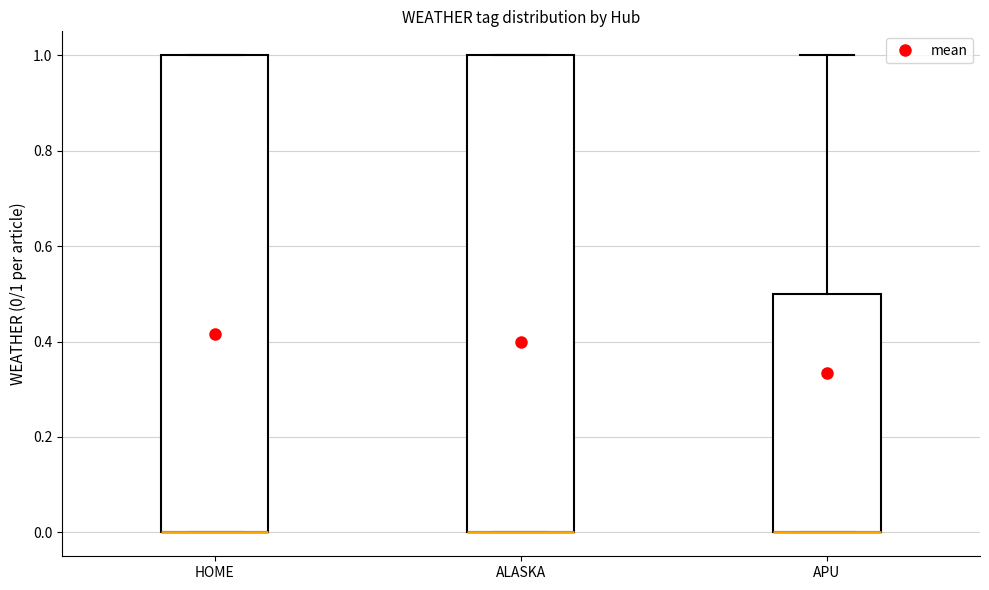

Where does the upper whisker of the box for APU end on the y-axis? The values are not printed on the chart, so give them approximately, as read against the axis.

1.0